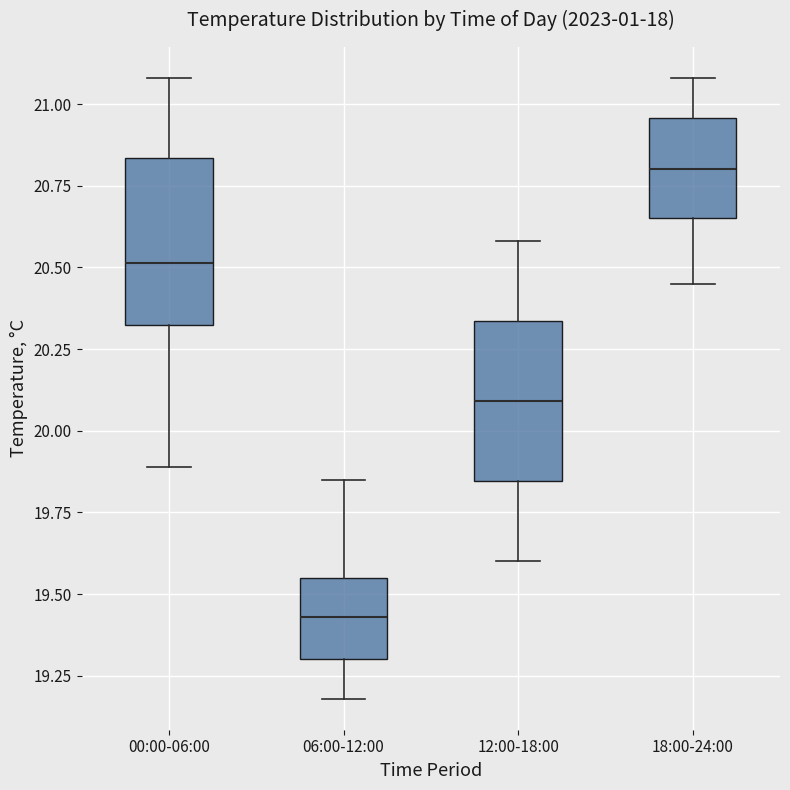

Reading left to right, transcribe this box plot: for each box, give where its median line is, the range the box spans, and where its two whiskers end, as read against the y-axis. The values are not printed on the chart, so give them approximately, as read against the axis.

00:00-06:00: median 20.50, box 20.30 to 20.85, whiskers 19.90 to 21.10
06:00-12:00: median 19.45, box 19.30 to 19.55, whiskers 19.20 to 19.85
12:00-18:00: median 20.10, box 19.85 to 20.35, whiskers 19.60 to 20.60
18:00-24:00: median 20.80, box 20.65 to 20.95, whiskers 20.45 to 21.10